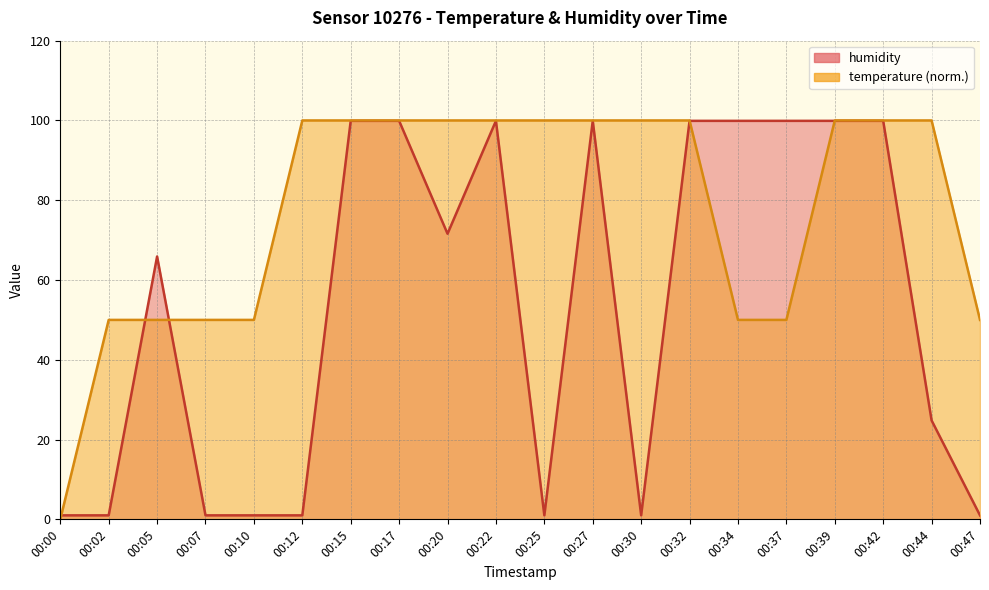

At how many categories does at least one series exceed 84?

14